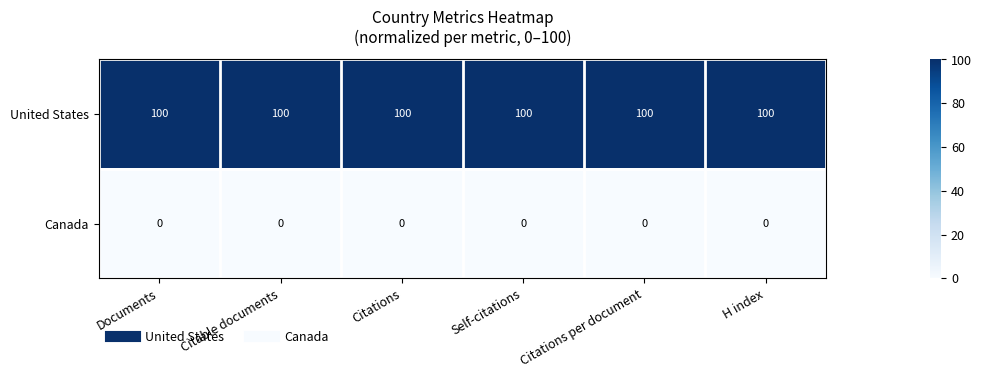

What is the maximum value shown in the chart?

100